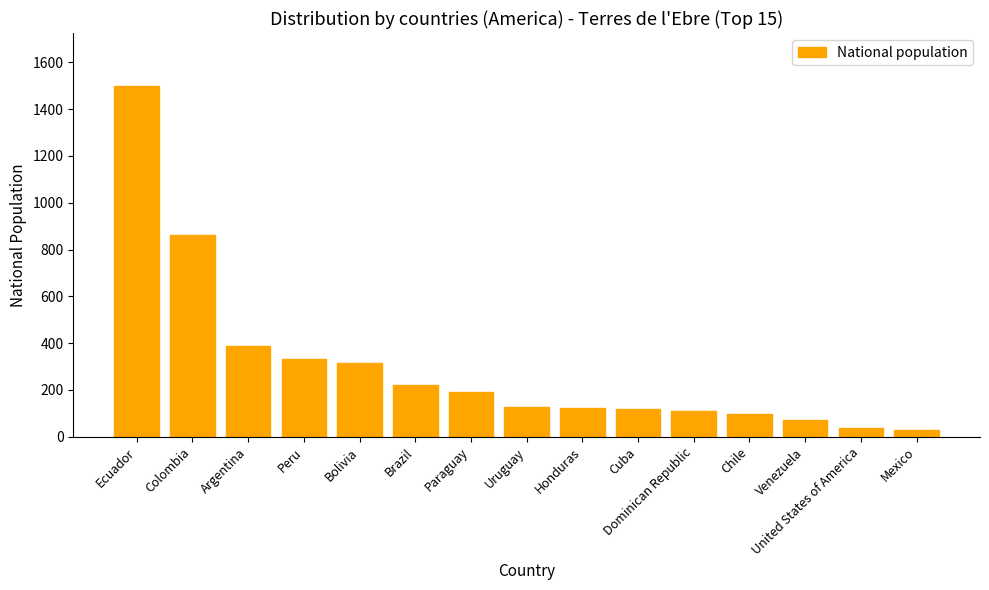

Are the bars grouped side by side (vs. stacked)?

No